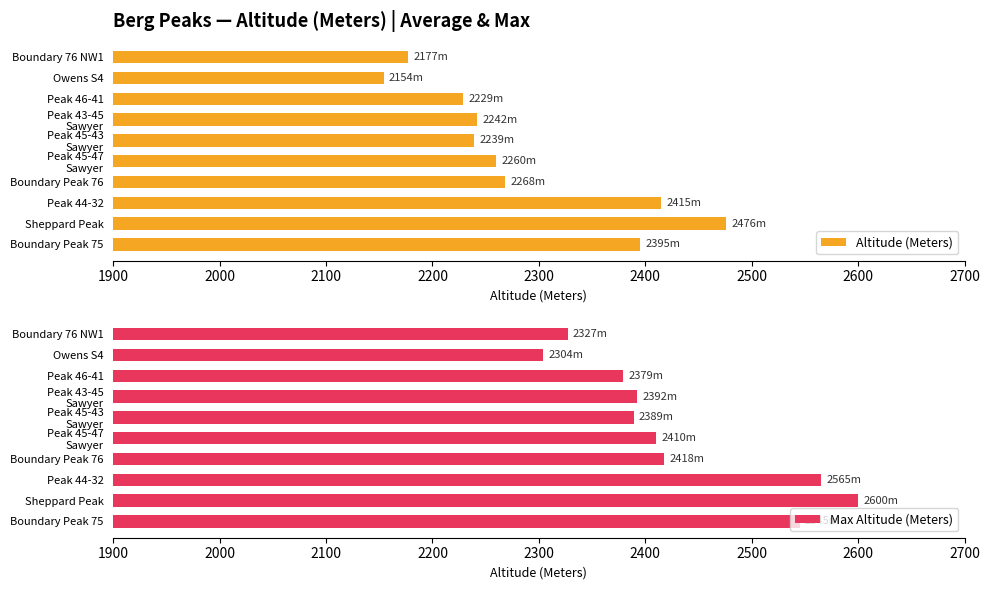

Which series has the largest total across all categories?

Max Altitude (Meters)